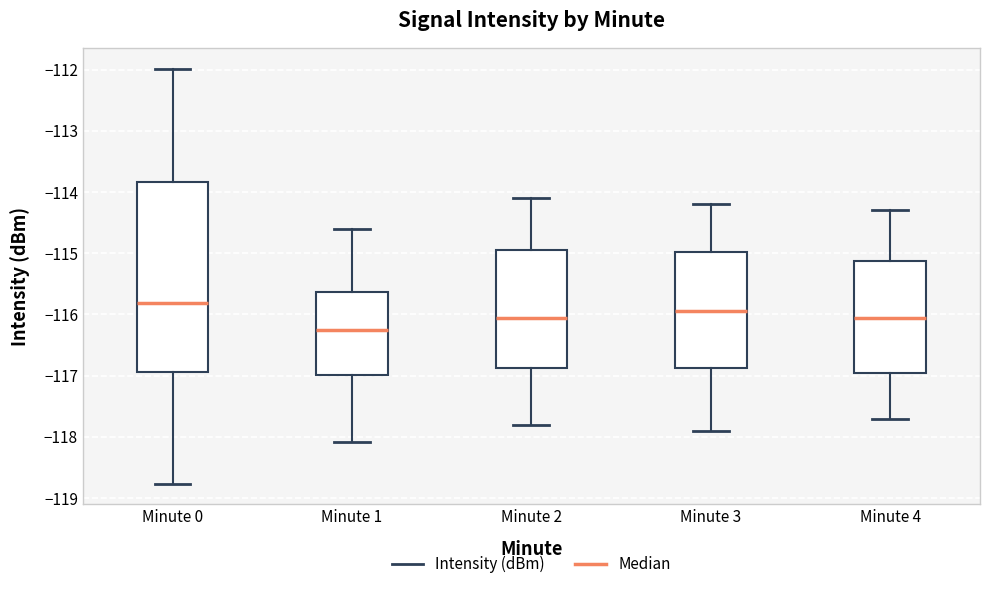

Where does the lower whisker of the box for Minute 2 end on the y-axis? The values are not printed on the chart, so give them approximately, as read against the axis.

-117.8